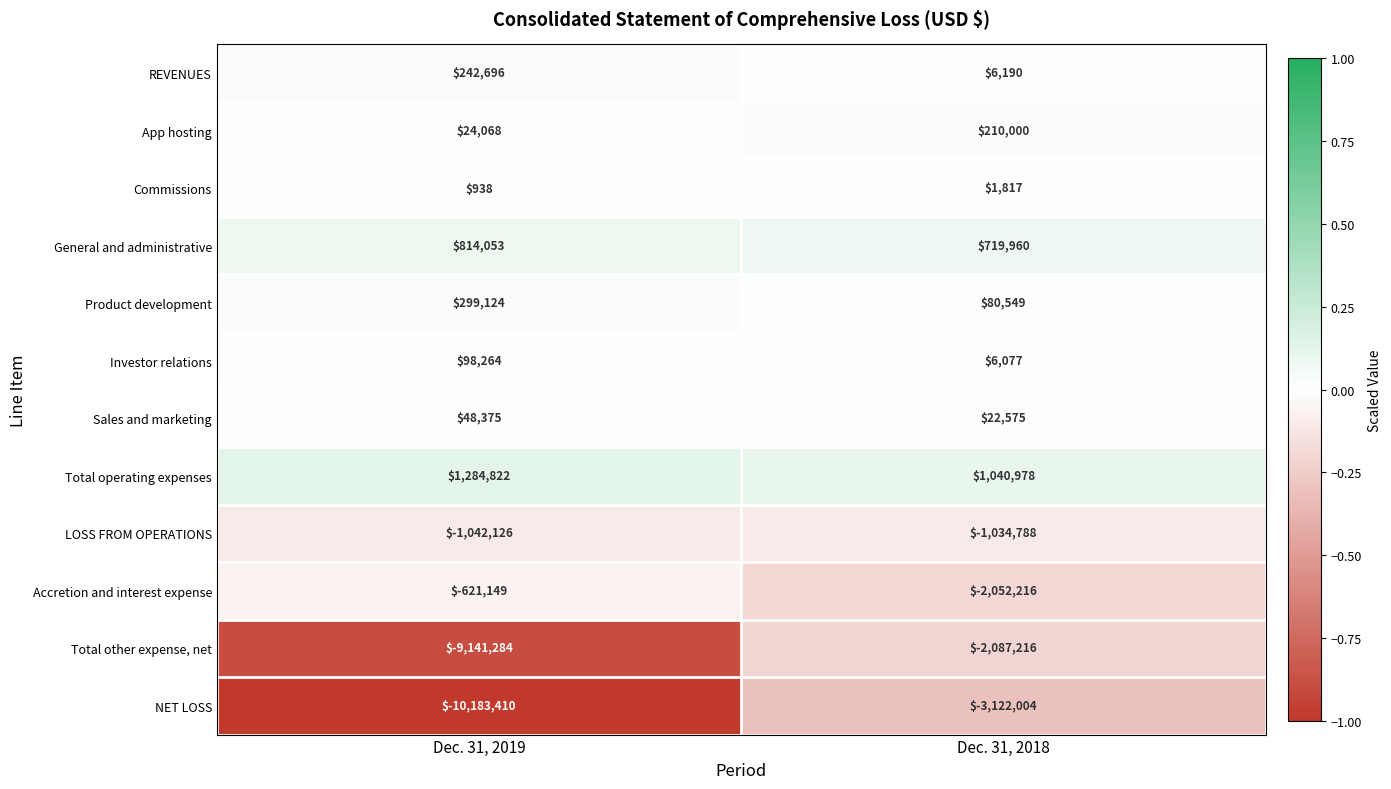

At which category does the chart reach its minimum across all series?

Dec. 31, 2019